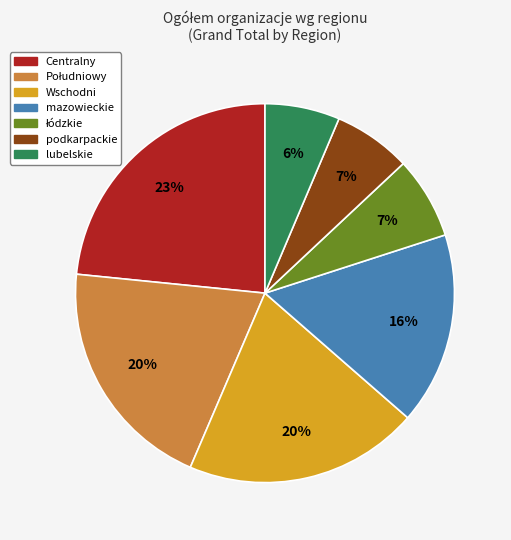

To the nearest percent, what is the combined percentage of podkarpackie and Centralny?

30%